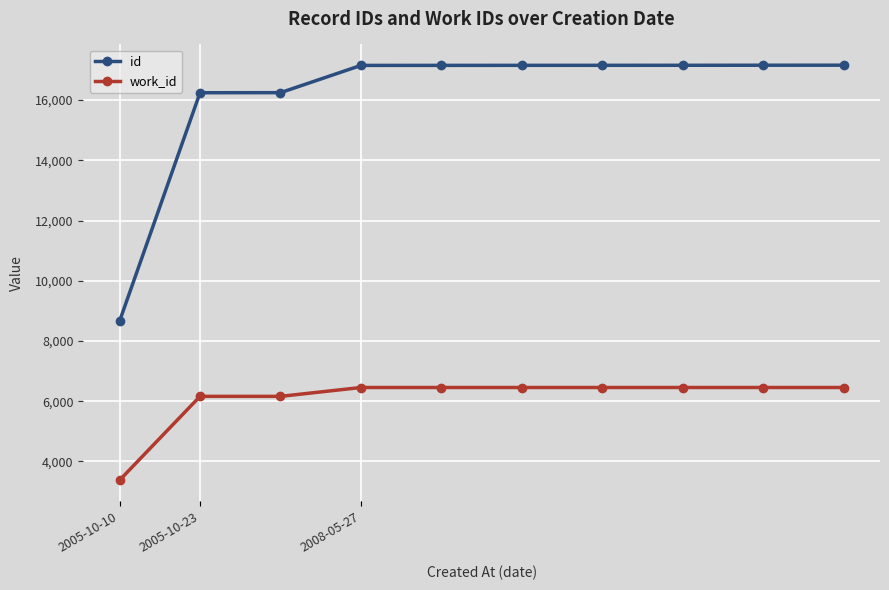

Which series has the largest range (max minus min)?

id